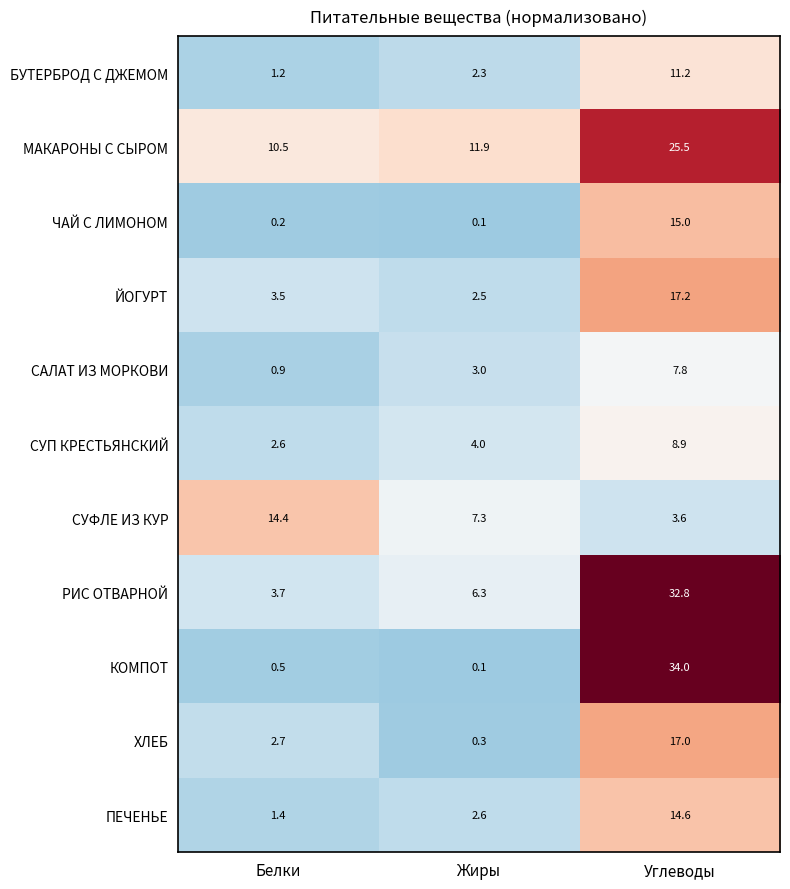

What is the average value of the ПЕЧЕНЬЕ series?

6.2